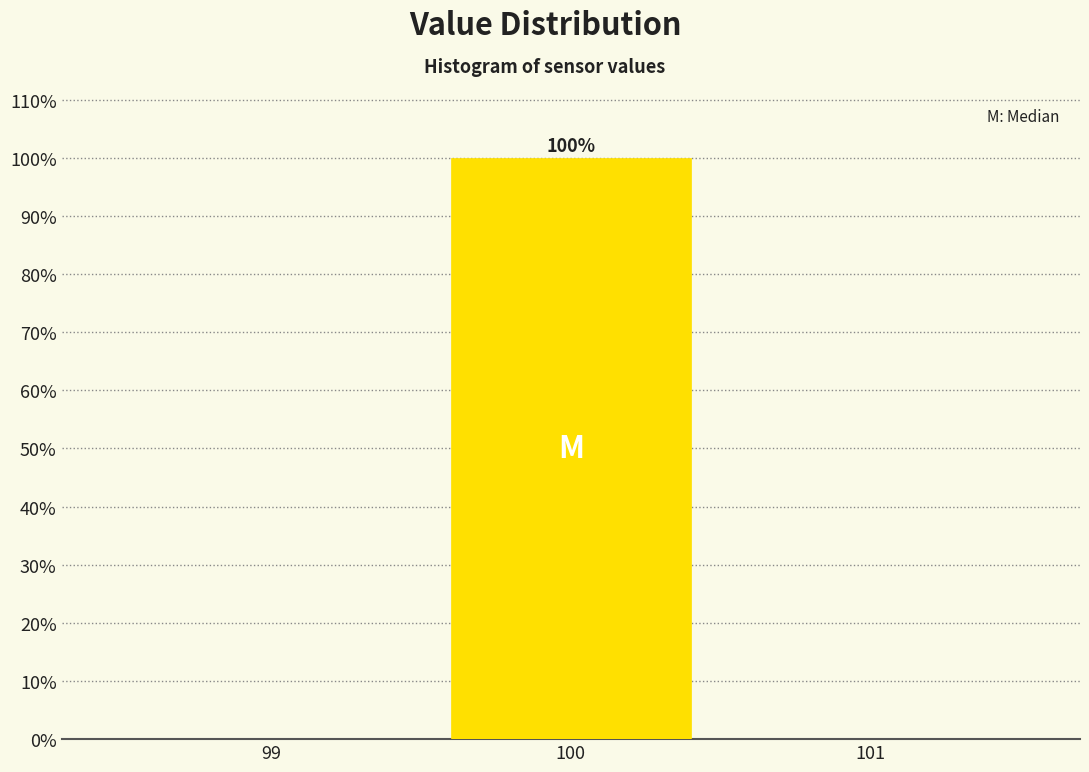

Reading left to right, list all the values displayed in this chart.

99=0	100=100	101=0